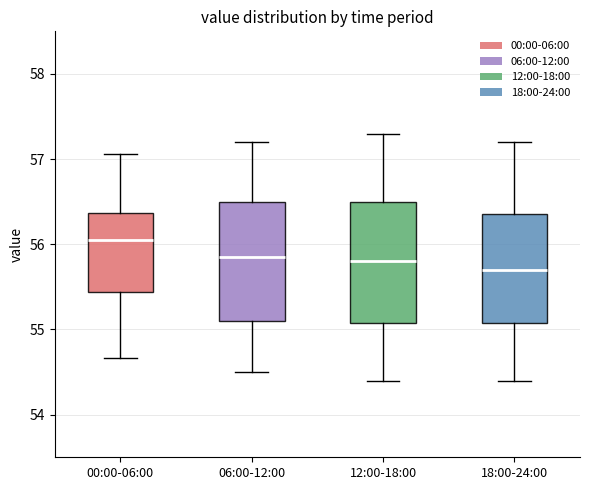

Where does the lower whisker of the box for 18:00-24:00 end on the y-axis? The values are not printed on the chart, so give them approximately, as read against the axis.

54.4